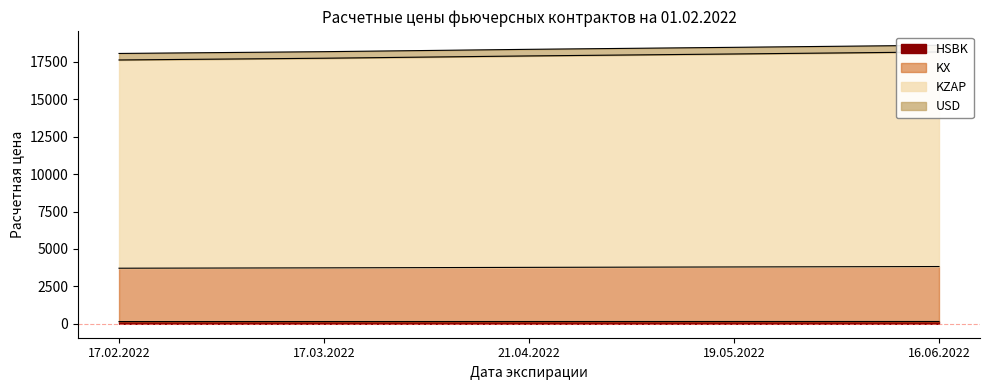

Between 21.04.2022 and 19.05.2022, which is larger?

19.05.2022